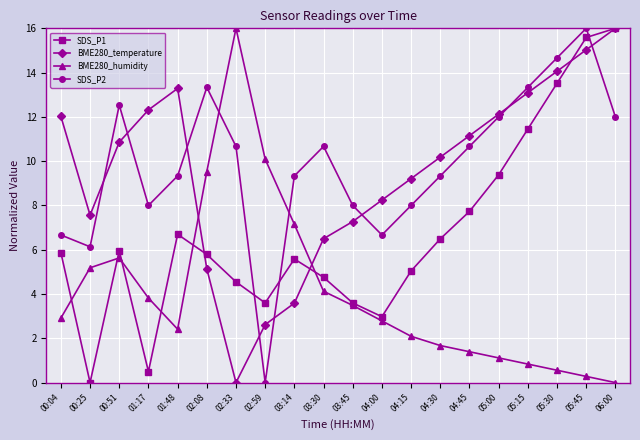

Between which two adjacent categories do SDS_P2 and SDS_P1 first intersect?

02:33 and 02:59